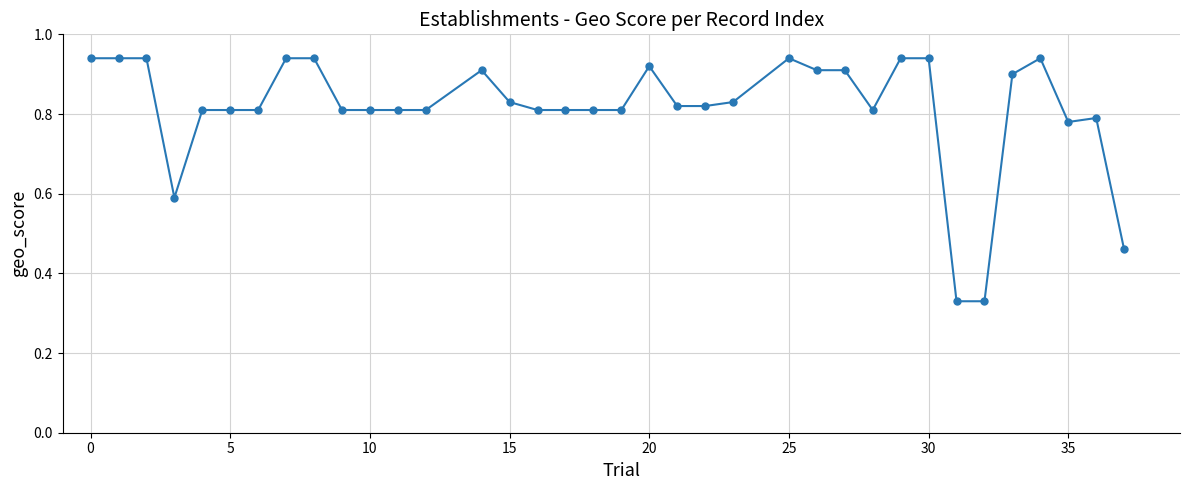

What is the sum of all values?

29.3